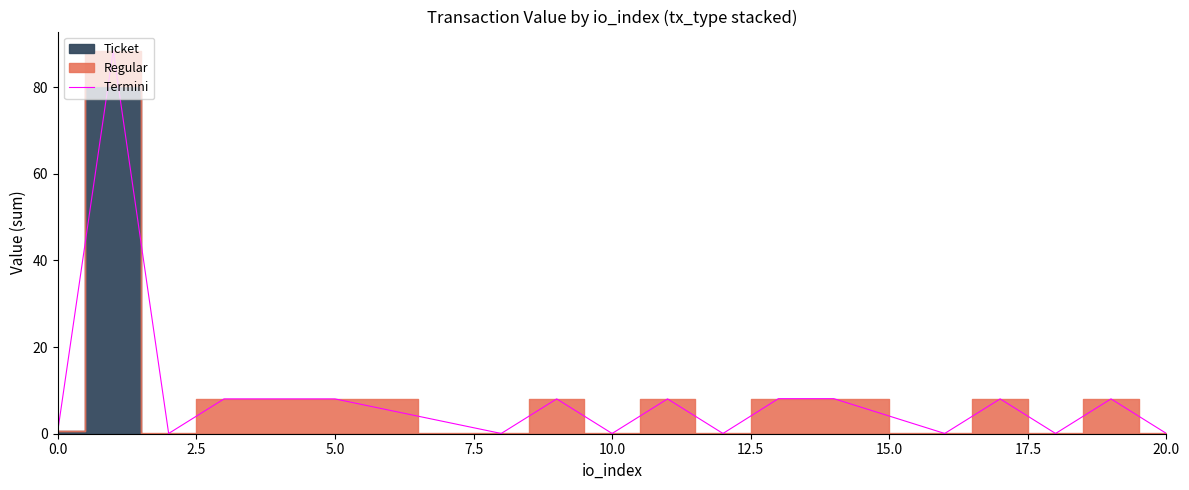

Between 17.5 and 12, which is larger?

12